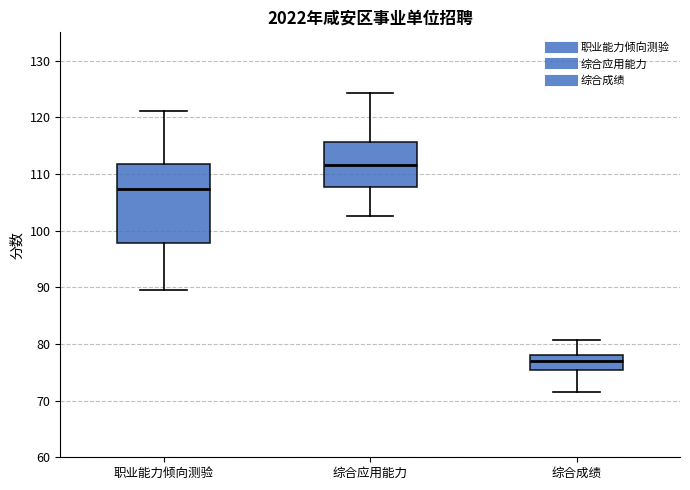

Which box is the tallest, from its lower edge to its upper edge?

职业能力倾向测验